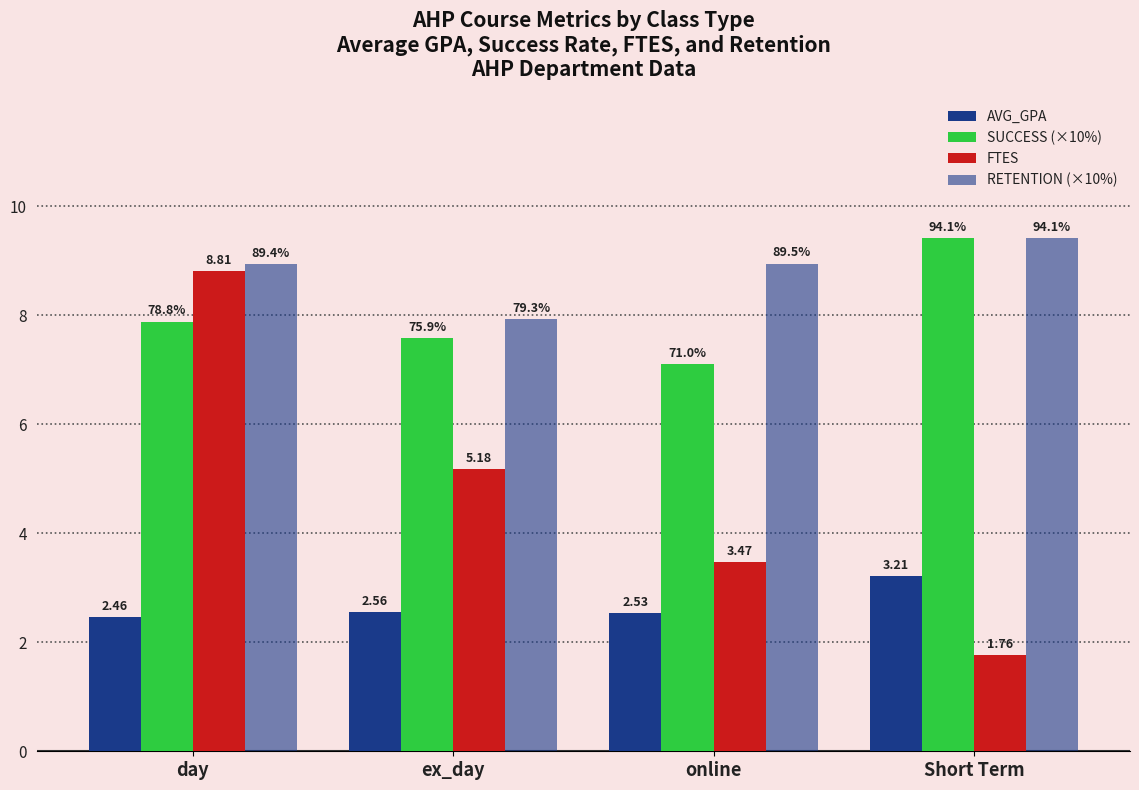

Which series has the largest total across all categories?

RETENTION (×10%)